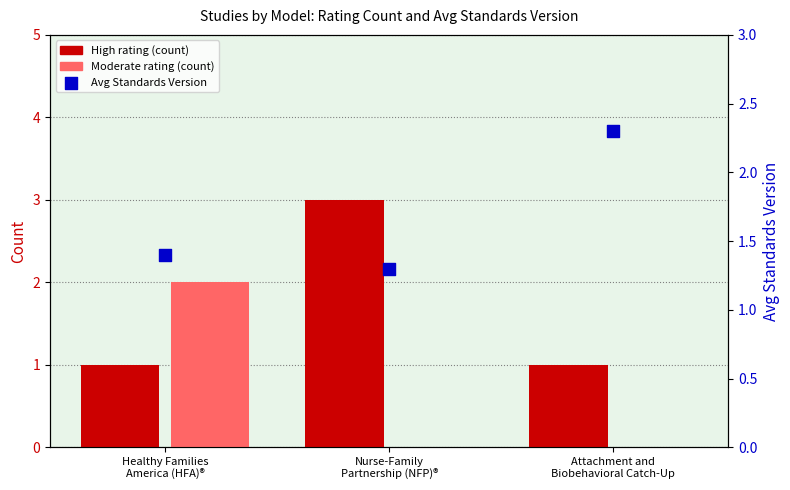

Which series reaches the minimum Y coordinate?

Moderate rating (count)